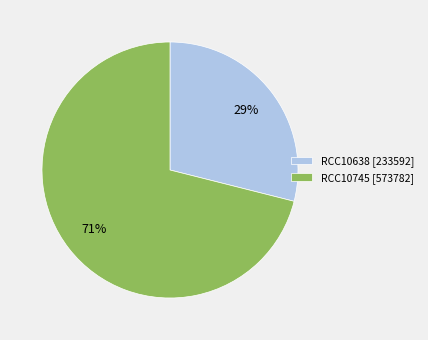

What is the smallest slice in the pie chart?

RCC10638